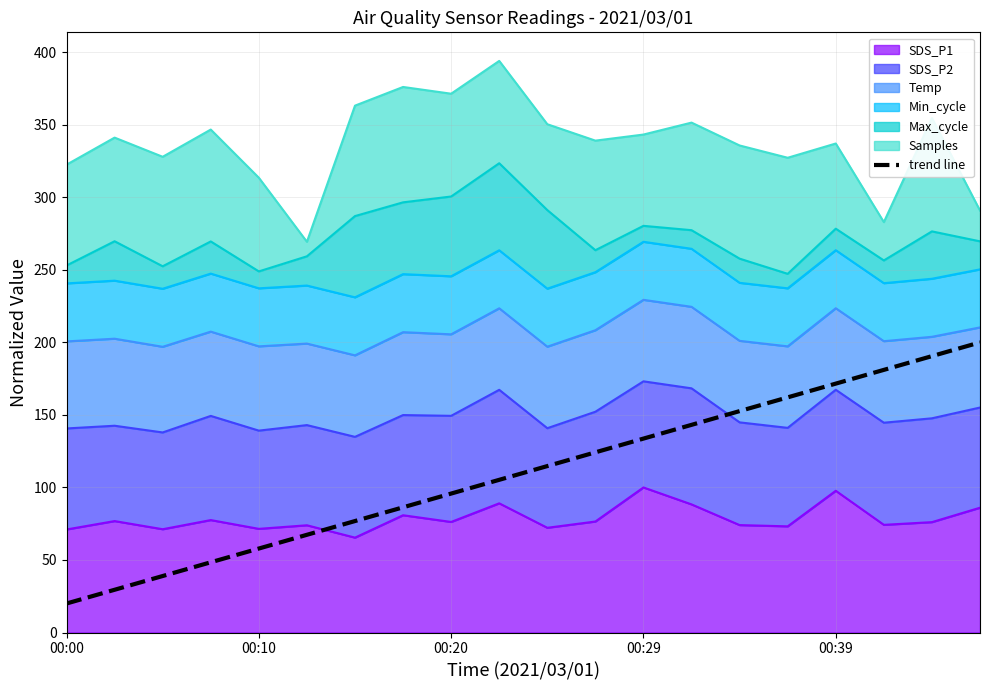

What is the change in value from 00:10 to 16?

+142.1